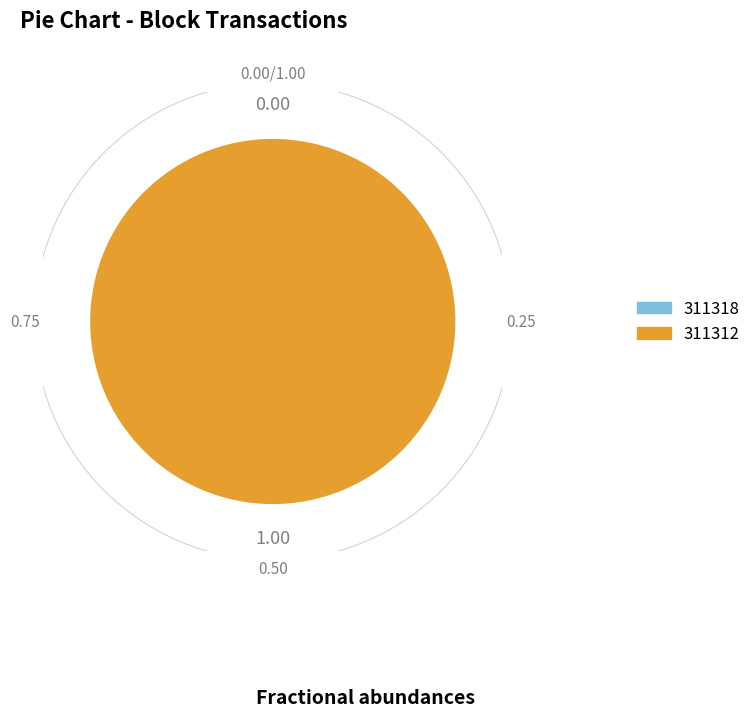

What is the majority slice?

311312